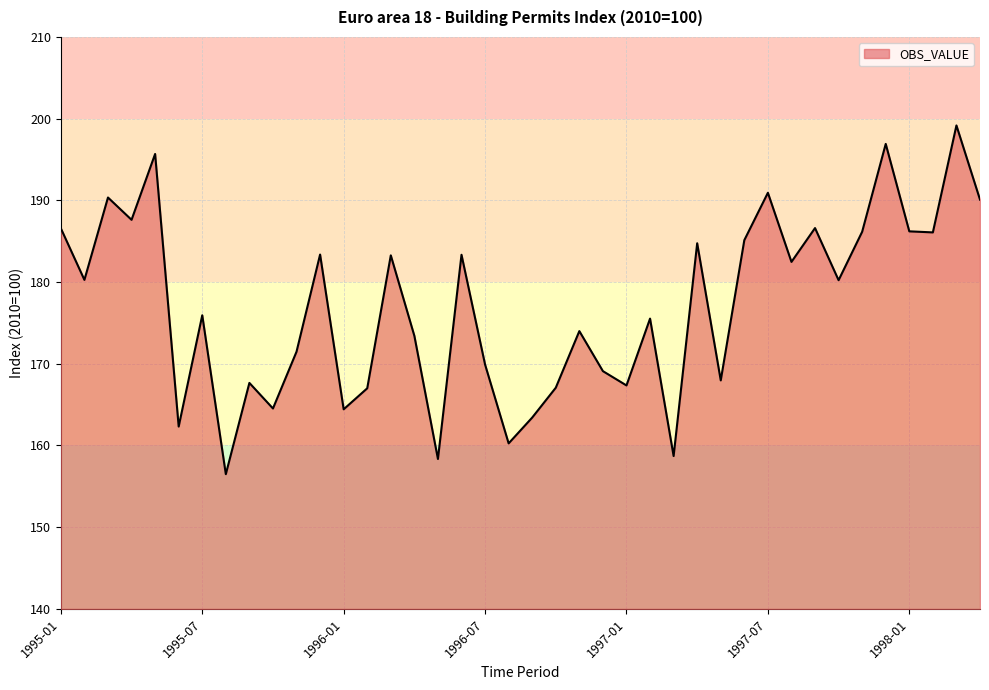

What is the maximum value shown in the chart?

199.2